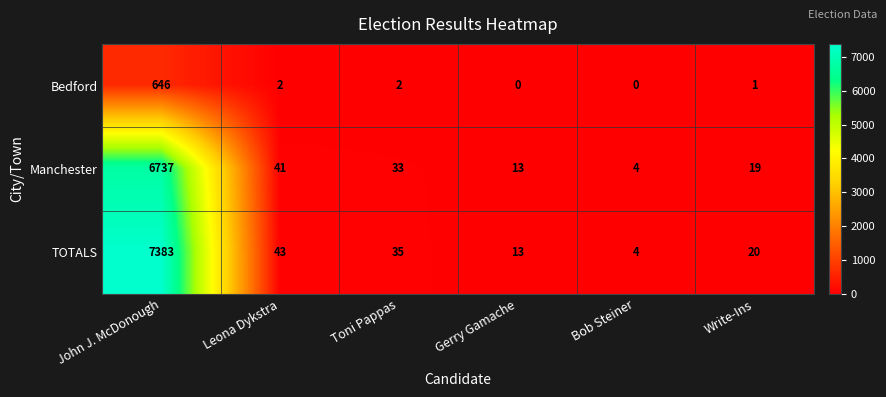

At which category is the sum across all series the highest?

John J. McDonough